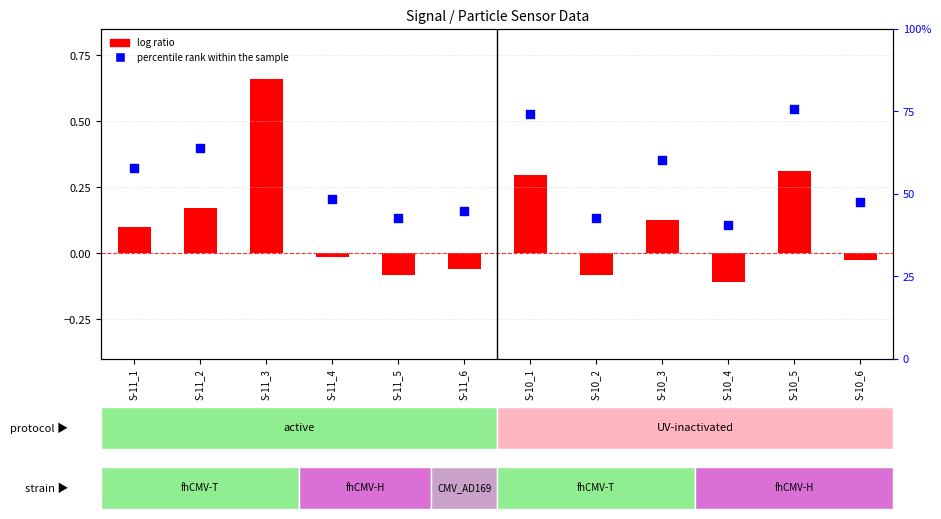

What is the change in value from S-10_1 to S-10_4?

-0.4